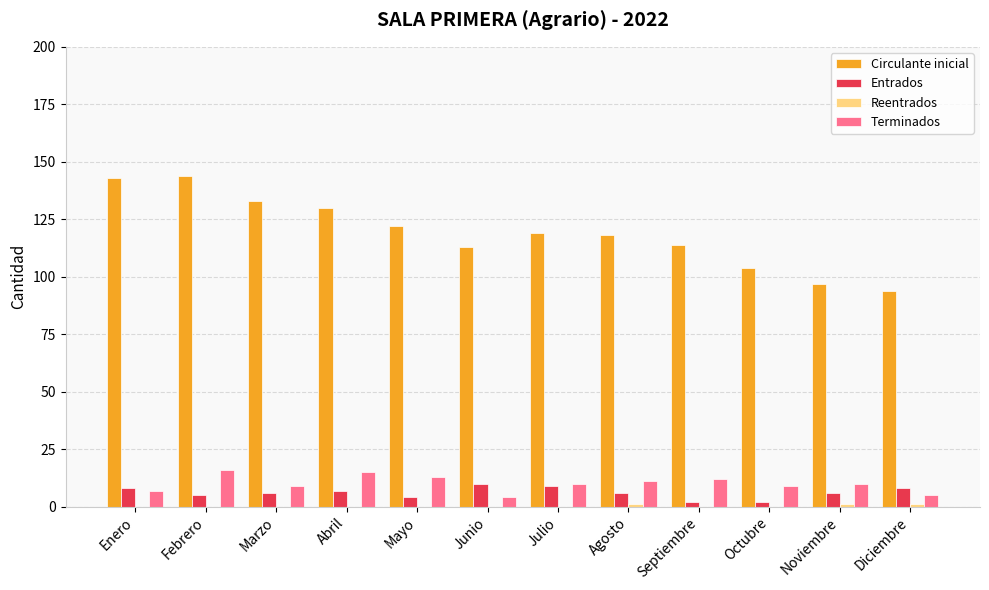

Where does the Terminados series first go above 10?

Febrero